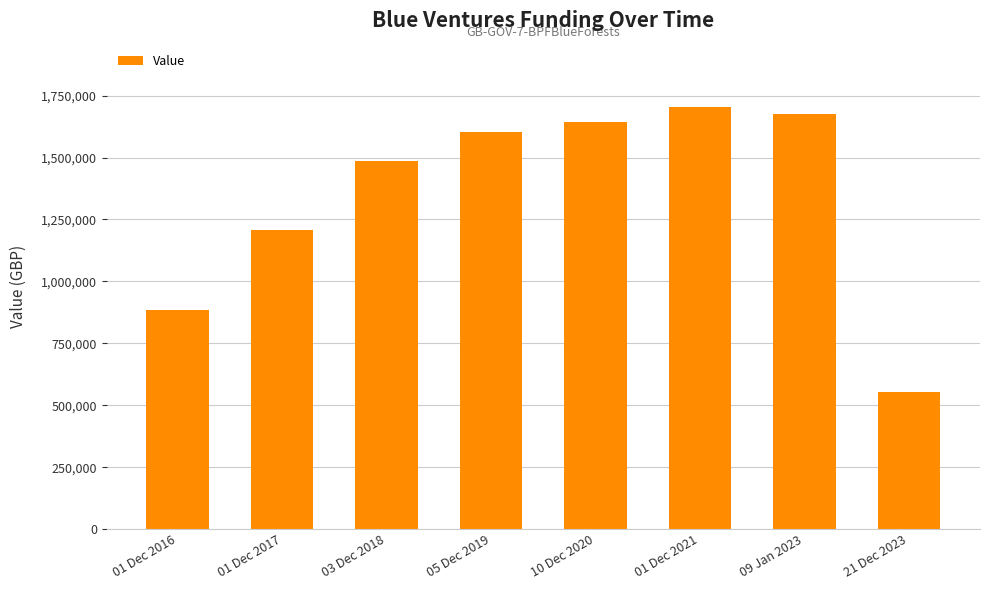

Count the number of categories in the chart.

8